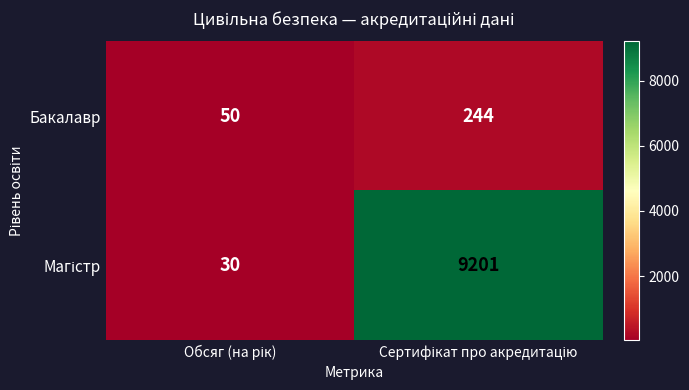

What is the smallest value displayed?

30